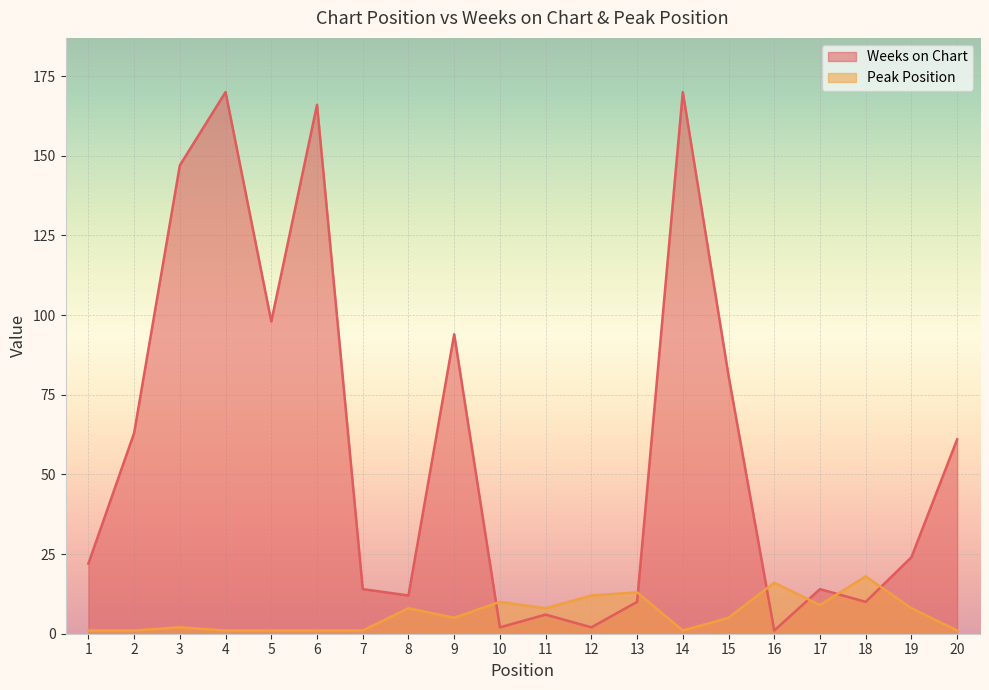

How many categories are shown in the chart?

20